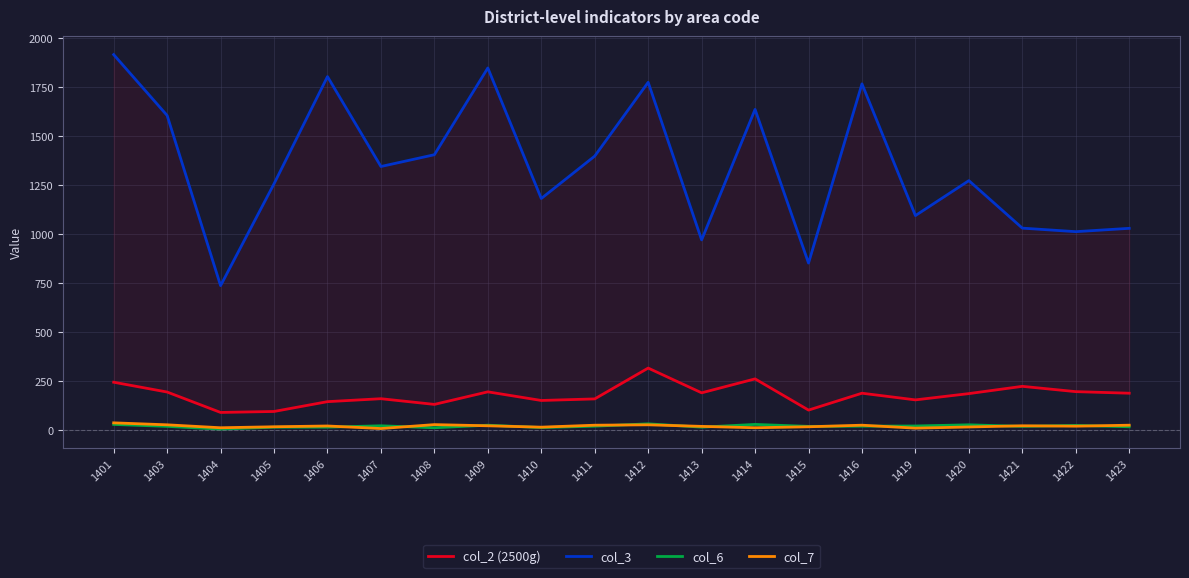

Which series has the largest range (max minus min)?

col_3